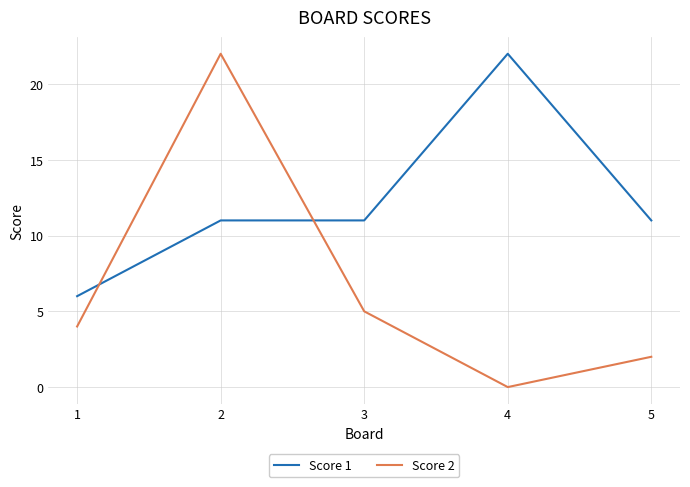

At which category is the sum across all series the highest?

2